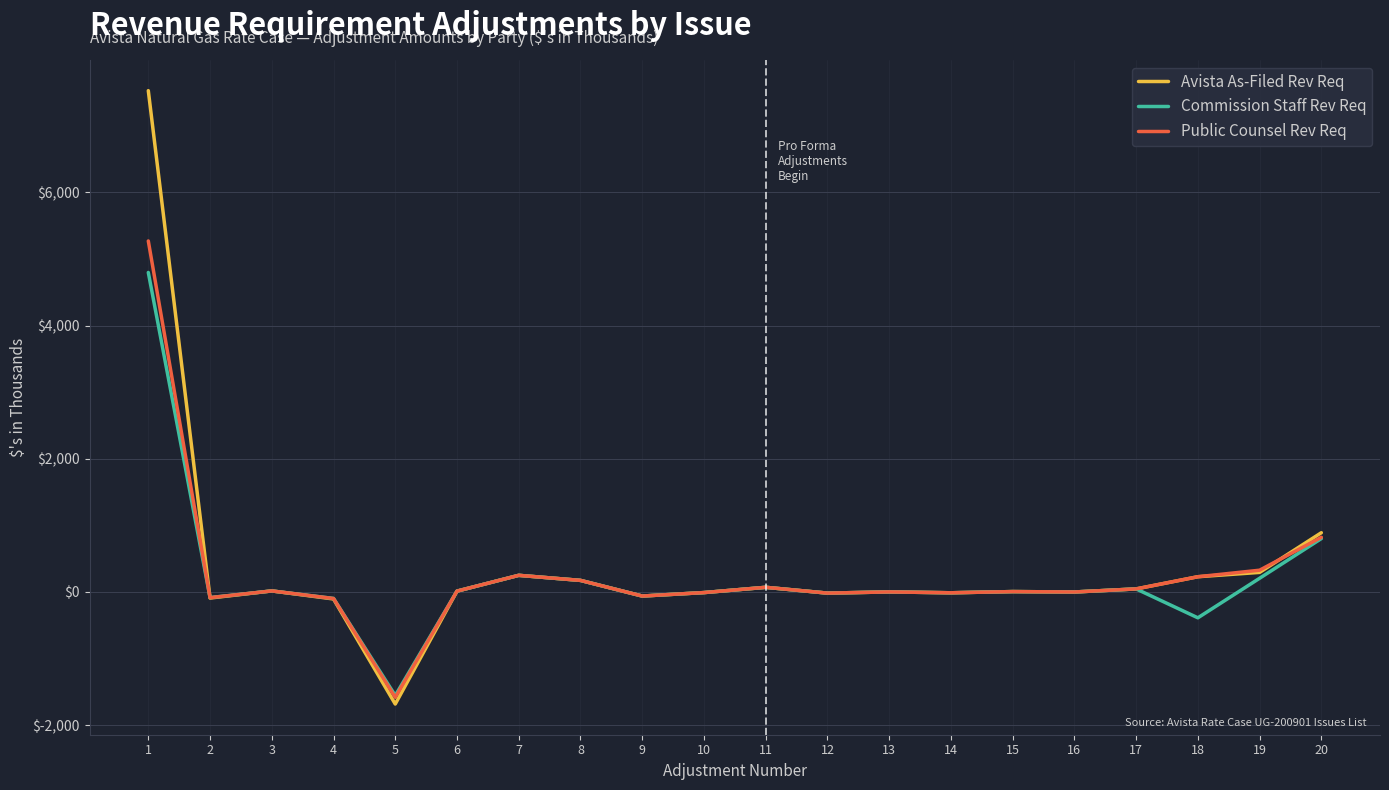

List the series in order of their peak value, lowest first.

Commission Staff Rev Req, Public Counsel Rev Req, Avista As-Filed Rev Req